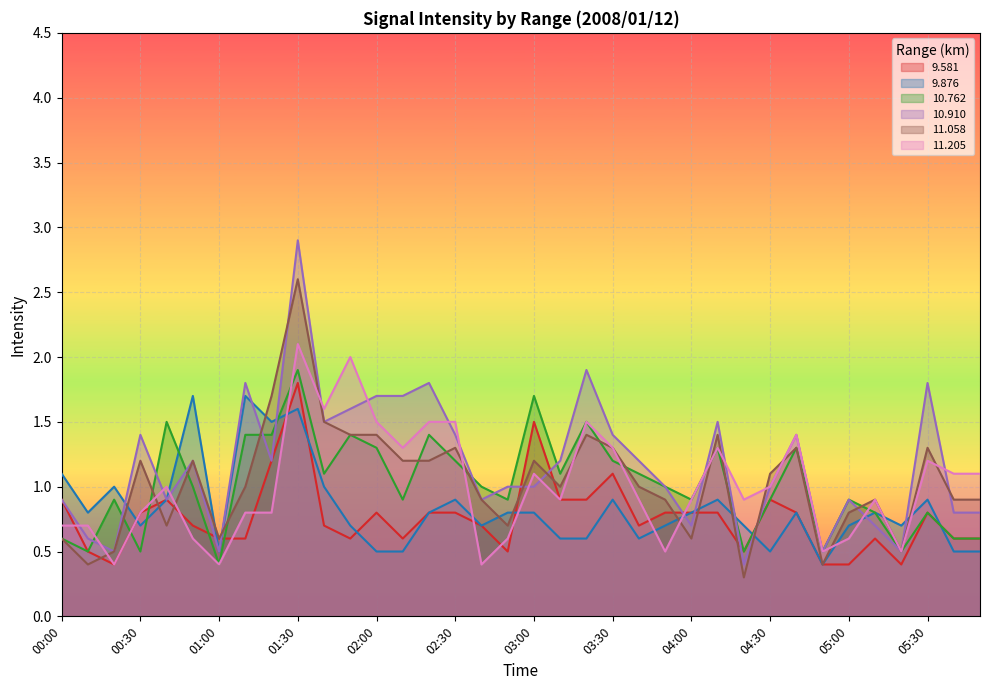

What is the value of the  9.581 point at the 22nd from the left?

1.1